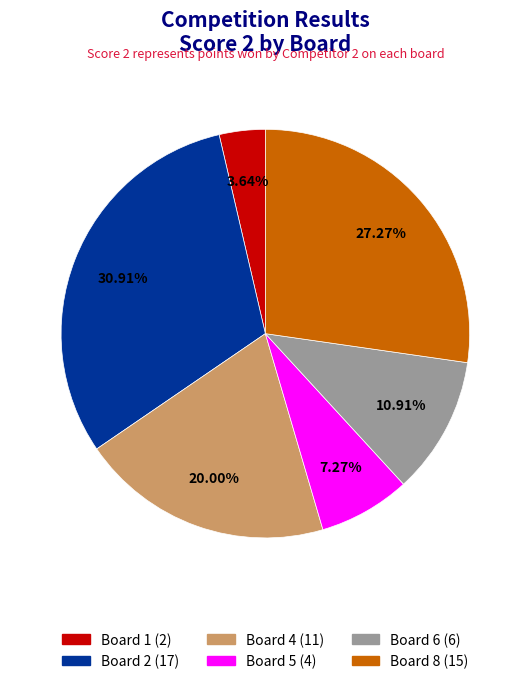

Is there a majority slice in this chart?

No